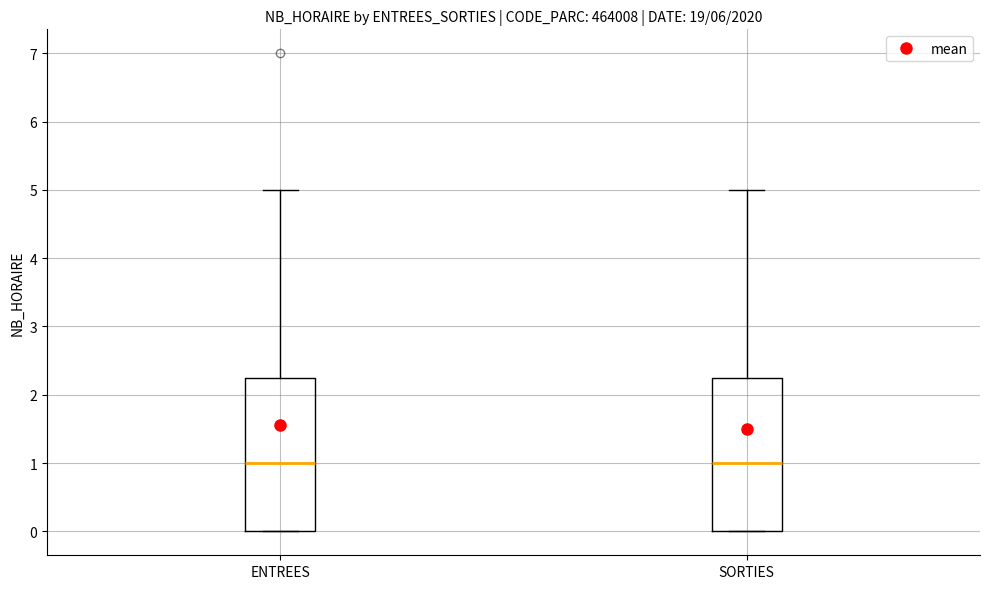

Reading left to right, transcribe this box plot: for each box, give where its median line is, the range the box spans, and where its two whiskers end, as read against the y-axis. The values are not printed on the chart, so give them approximately, as read against the axis.

ENTREES: median 1.0, box 0.0 to 2.3, whiskers 0.0 to 5.0
SORTIES: median 1.0, box 0.0 to 2.3, whiskers 0.0 to 5.0